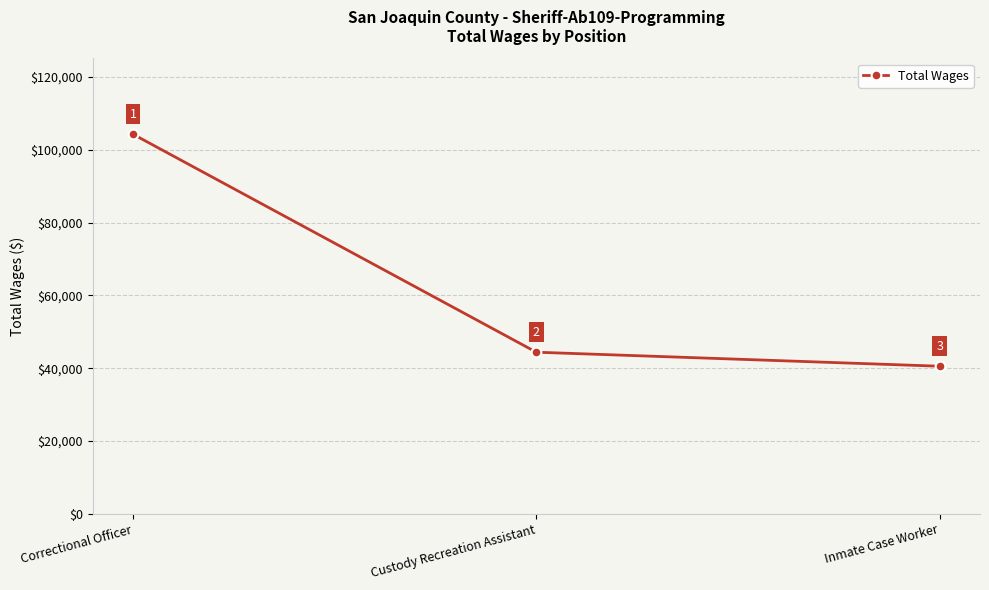

Rank the categories by value from lowest to highest.

Inmate Case Worker, Custody Recreation Assistant, Correctional Officer